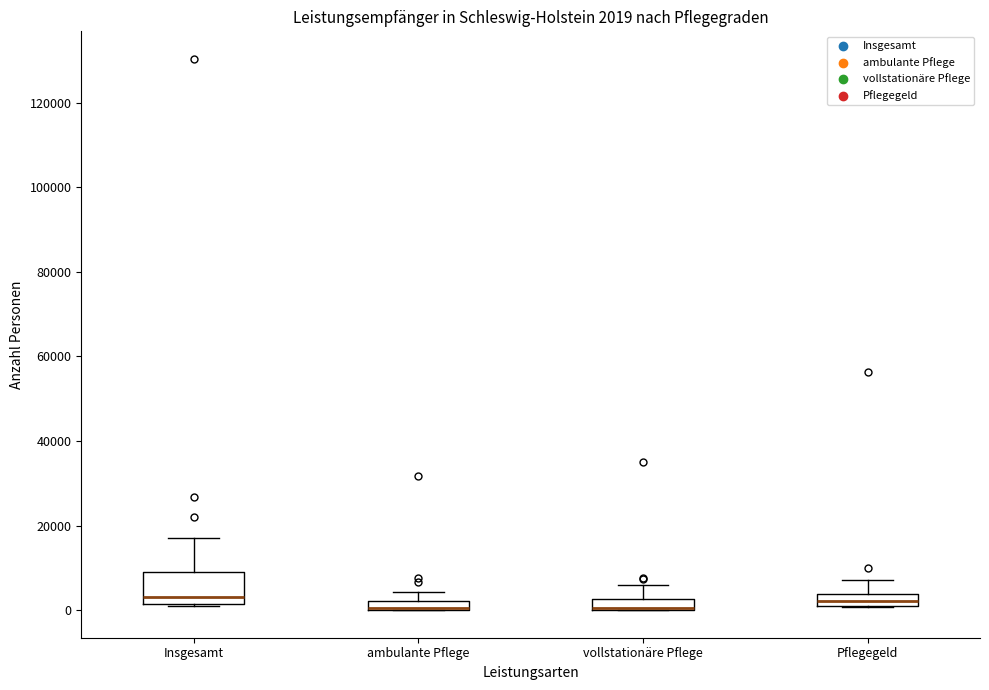

Comparing the boxes themselves (not the whiskers), which one is the tallest?

Insgesamt